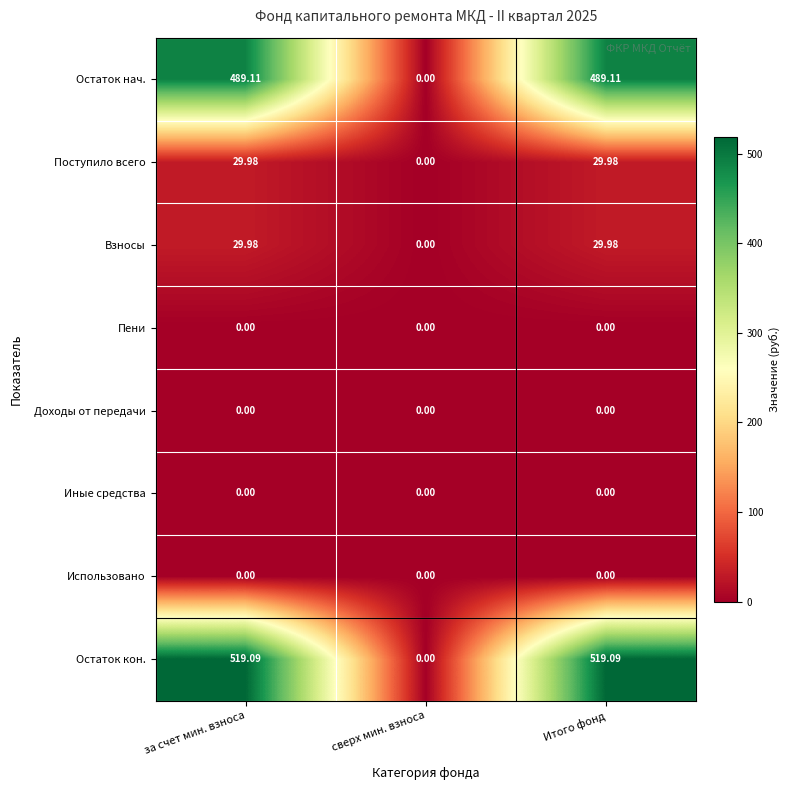

Which series has the widest spread of values?

Остаток кон.